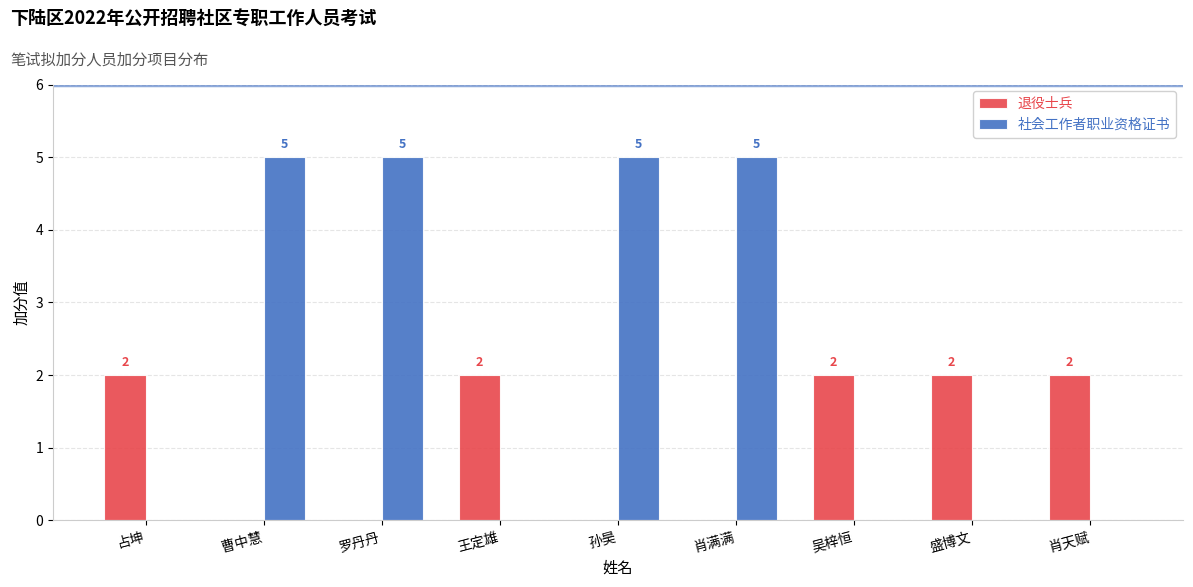

Is the value of 社会工作者职业资格证书 at 孙昊 greater than the value of 退役士兵 at 盛博文?

Yes